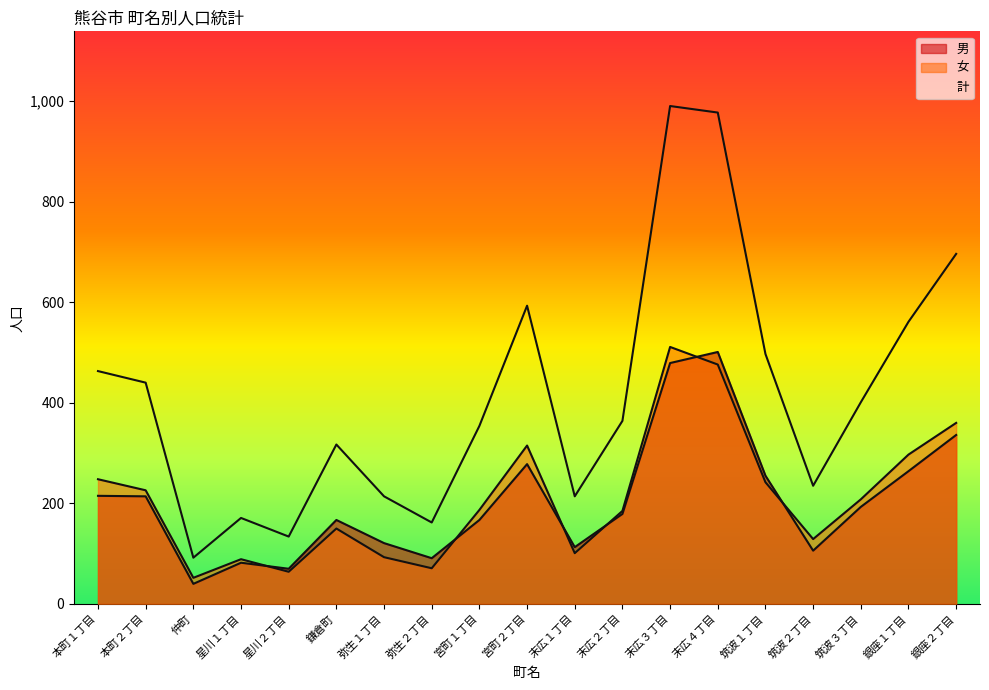

What is the value of the 計 point at the 5th from the left?

134